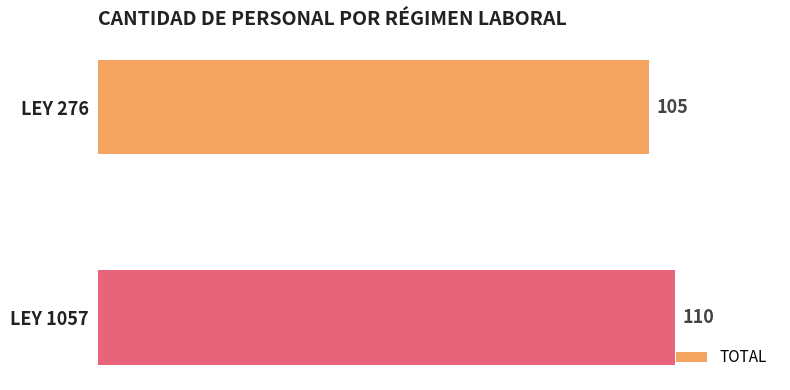

What is the minimum value shown in the chart?

105